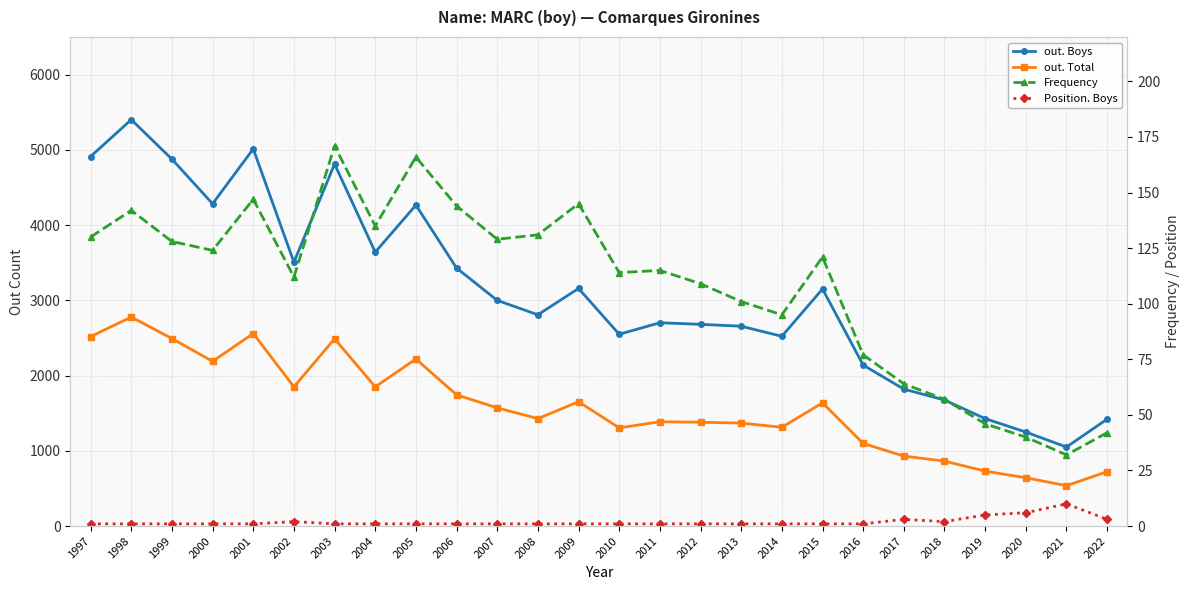

True or false: Frequency and out. Boys cross at least once.

False